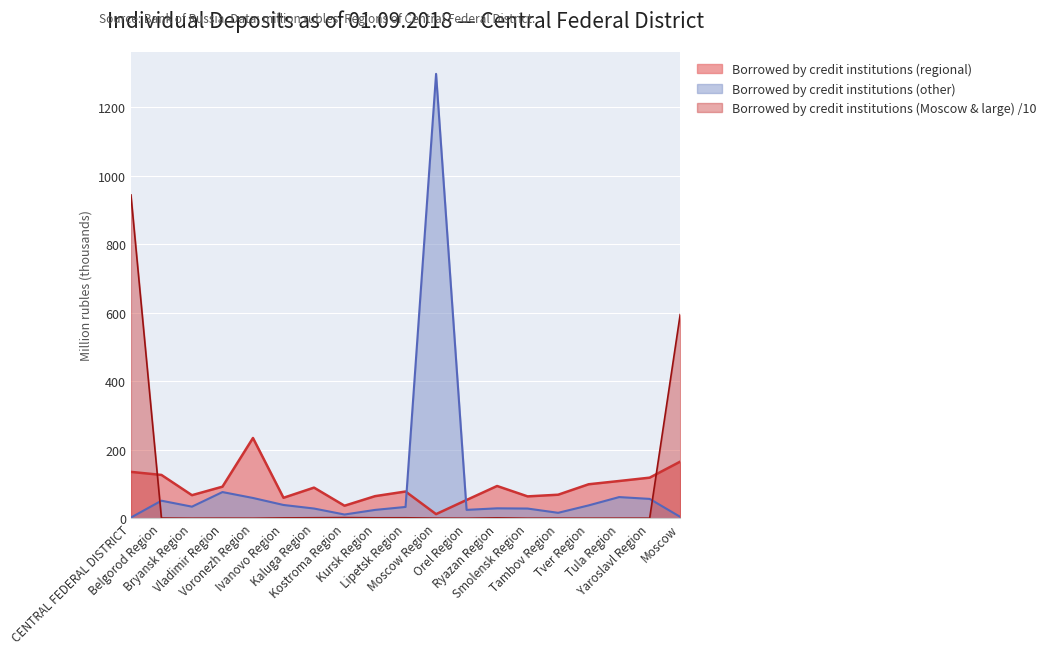

Between Voronezh Region and Moscow Region, which series saw the biggest shift?

Borrowed by credit institutions (other)